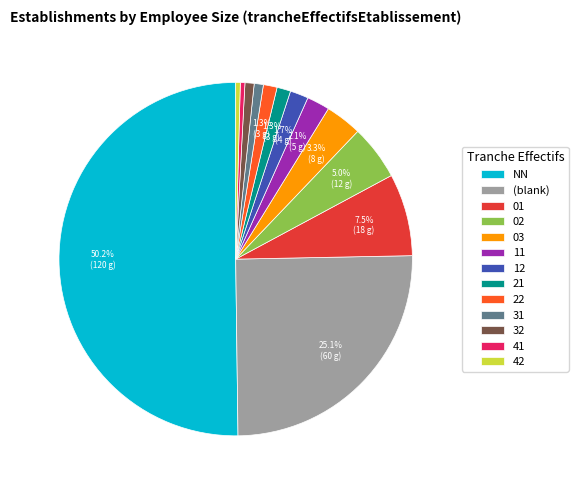

To the nearest percent, what is the average slice percentage?

8%